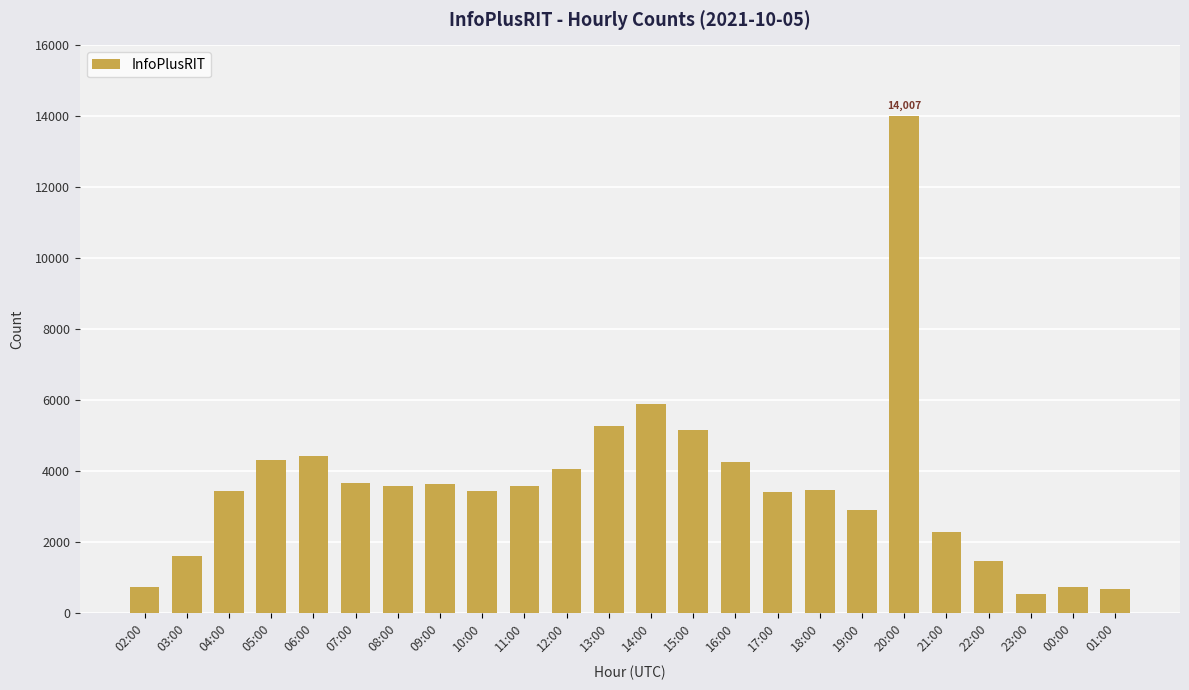

What is the smallest value displayed?

551